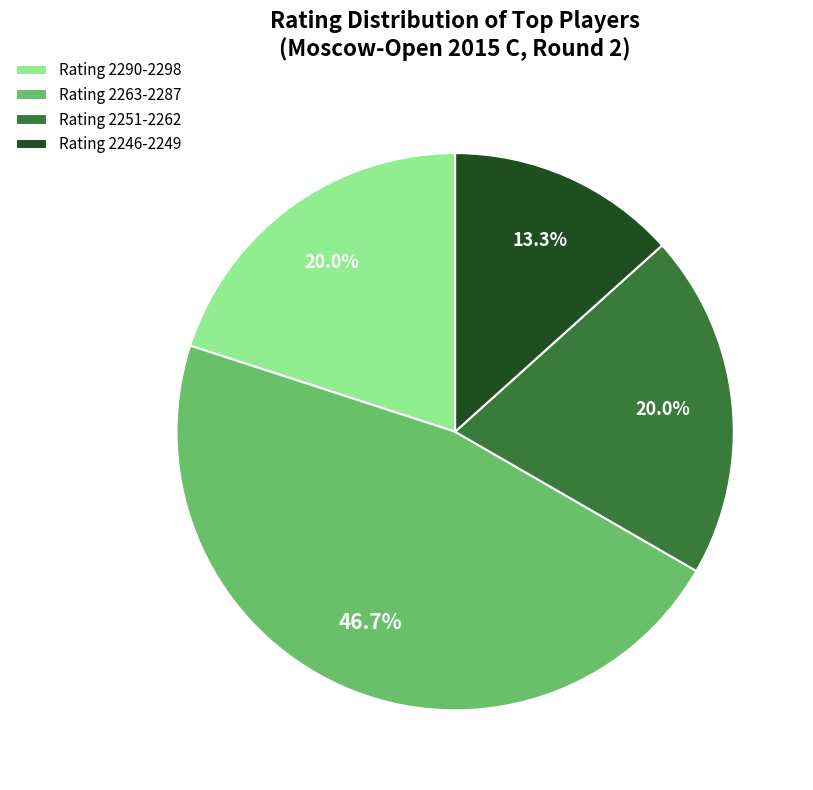

What is the total percentage of Rating 2290-2298 and Rating 2246-2249?

33.3%